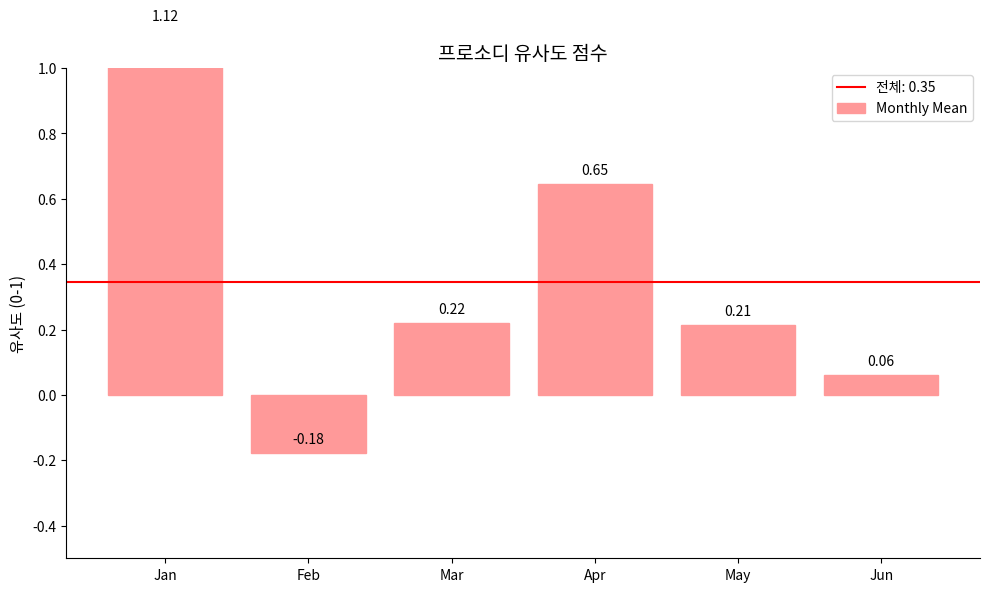

Are the bars horizontal?

No